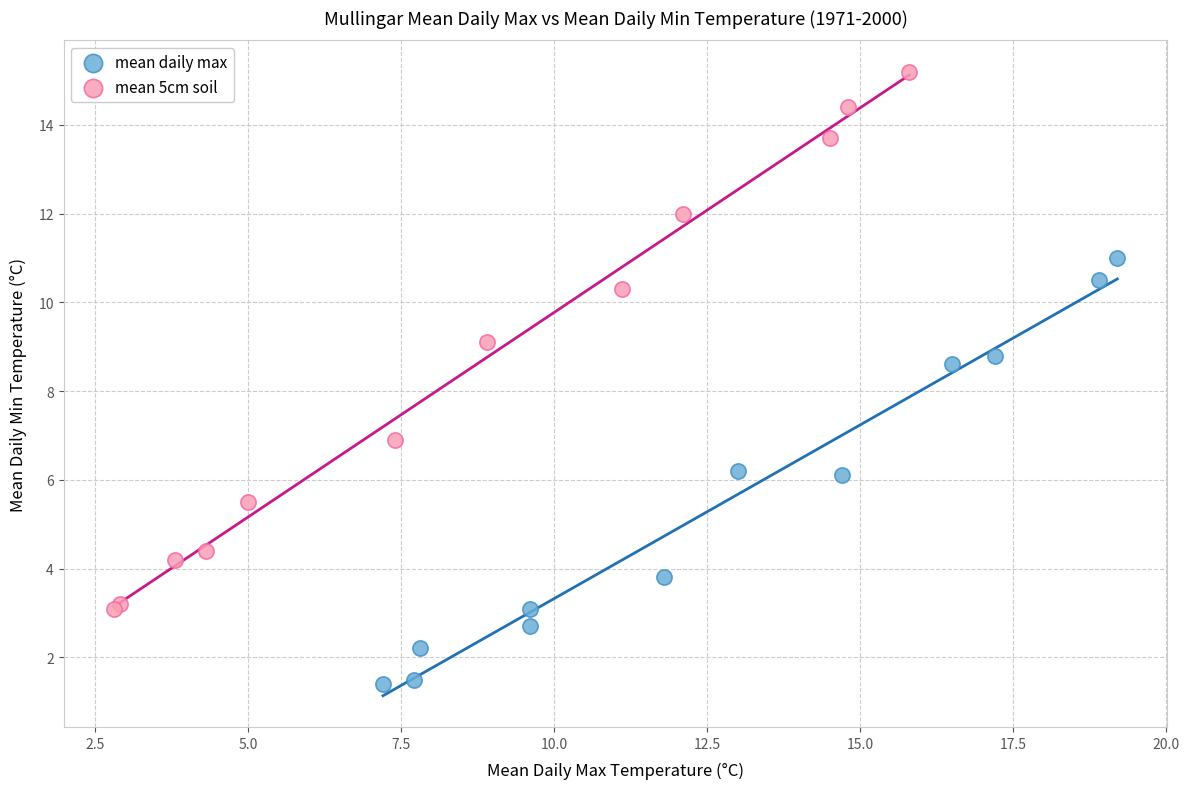

Which series contains the lowest Y value?

mean daily max